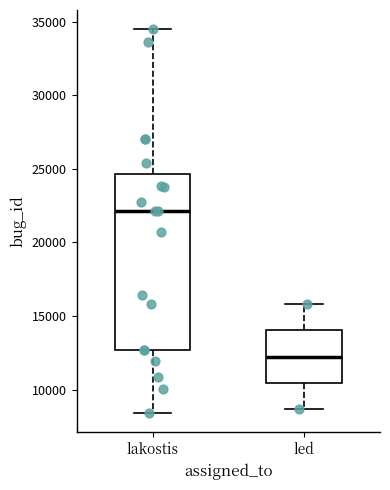

Where is the lower edge of the box for led on the y-axis? The values are not printed on the chart, so give them approximately, as read against the axis.

10500